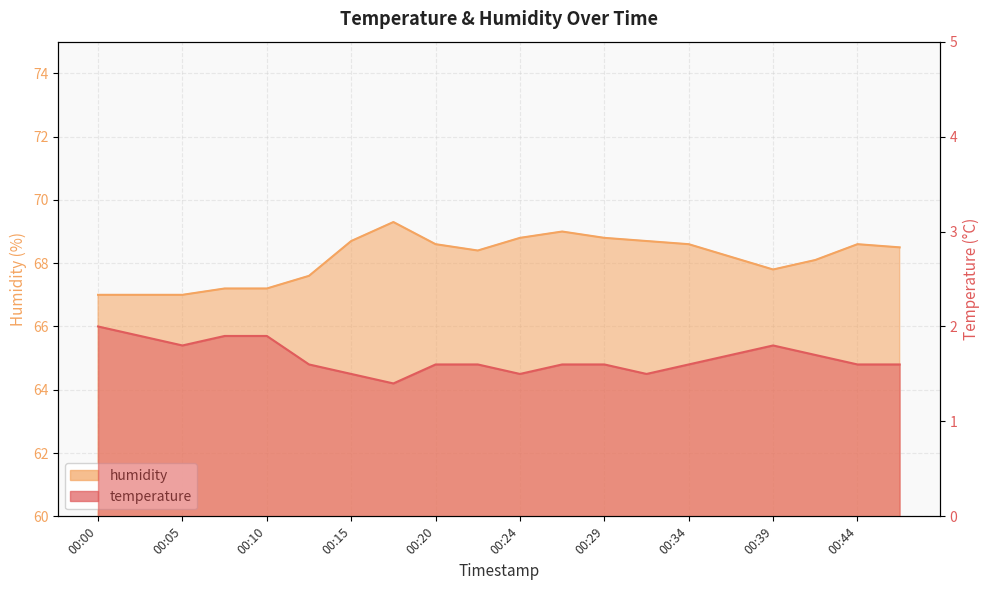

The value of temperature at 00:02 is 1.9. True or false?

True